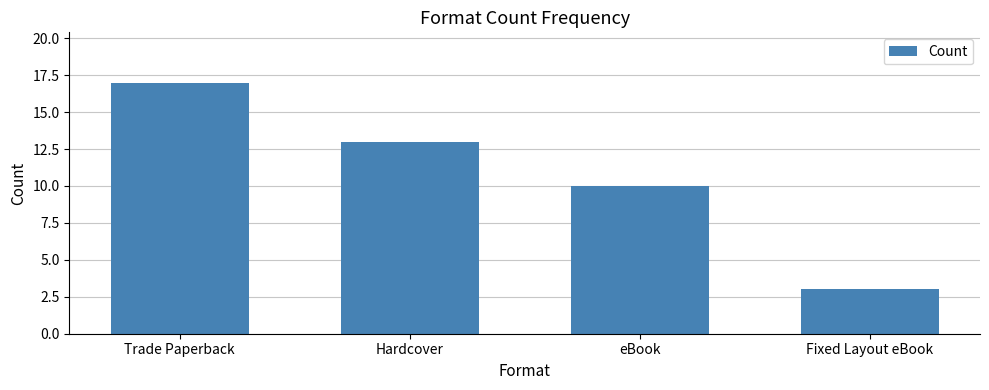

Does the chart contain stacked bars?

No